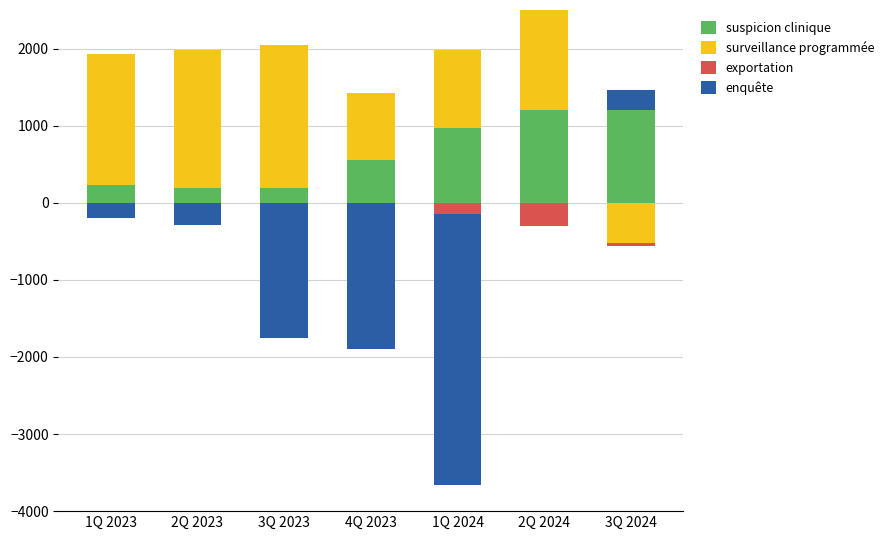

Where is surveillance programmée nearest to the value 926?

4Q 2023